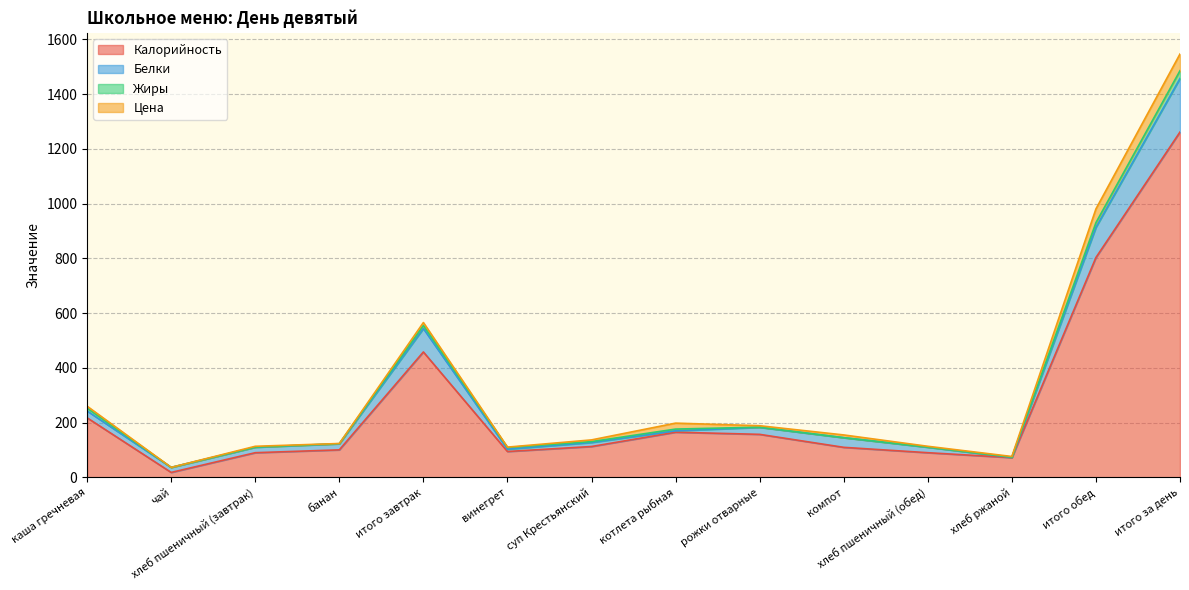

At which label does Калорийность reach its peak?

итого за день